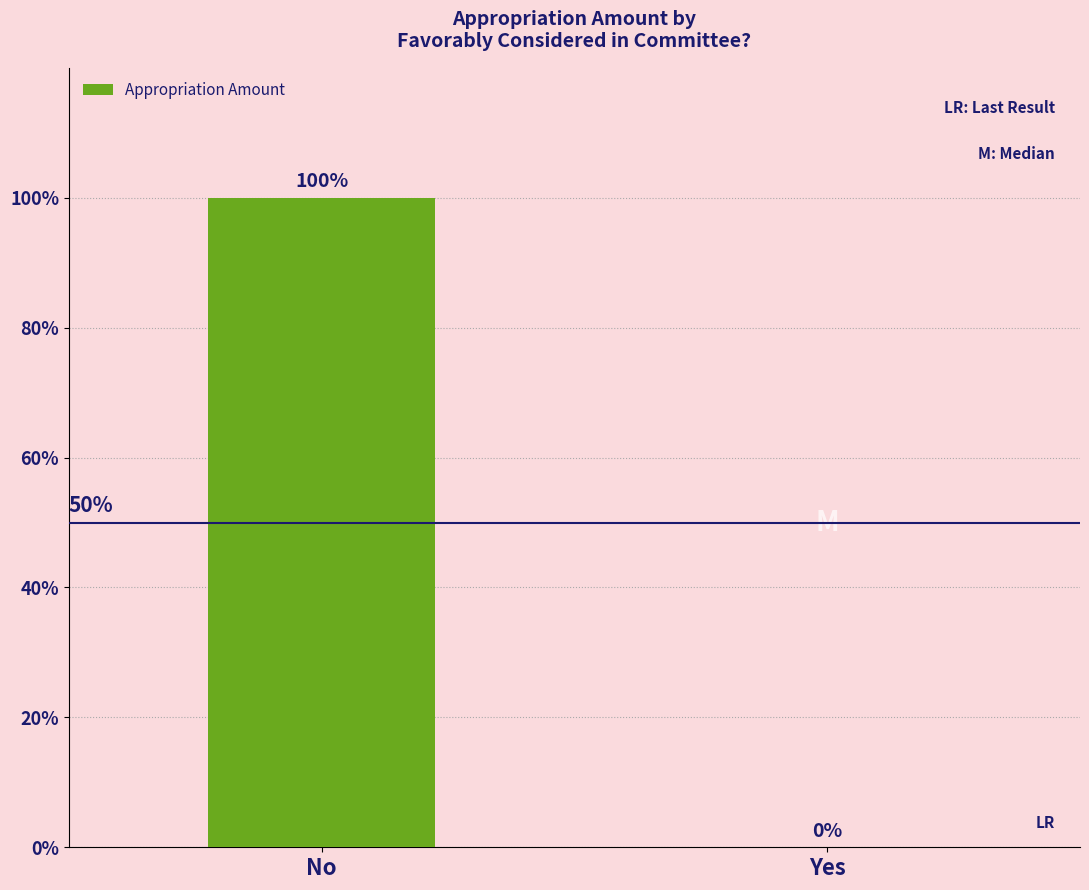

What is the average value?

6919378